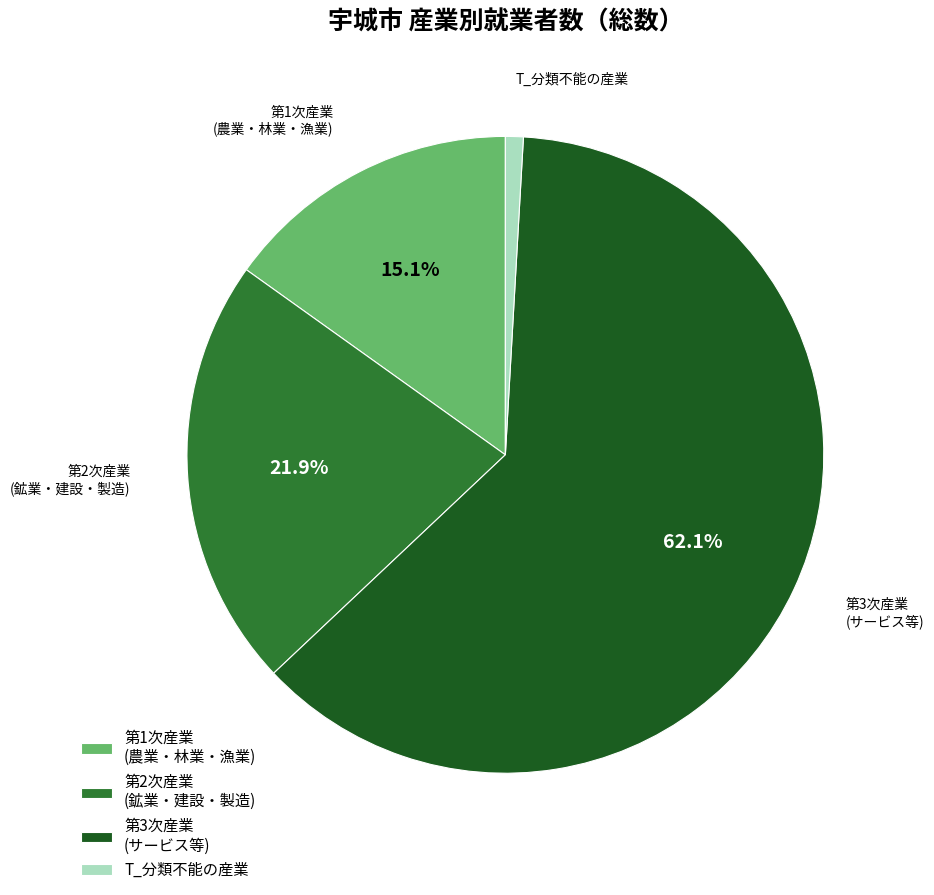

Which slice is the smallest?

T_分類不能の産業